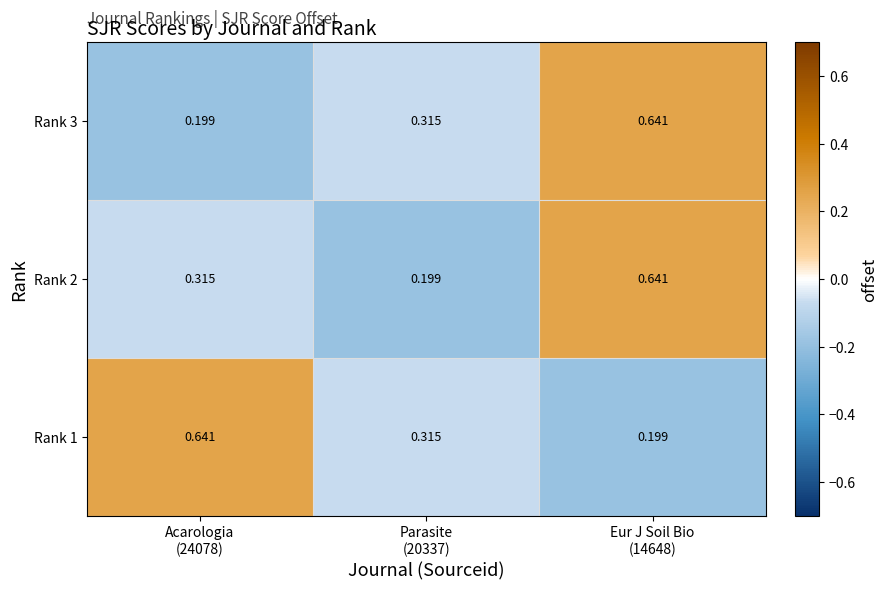

Rank the series by their maximum value, from highest to lowest.

Rank 3, Rank 2, Rank 1